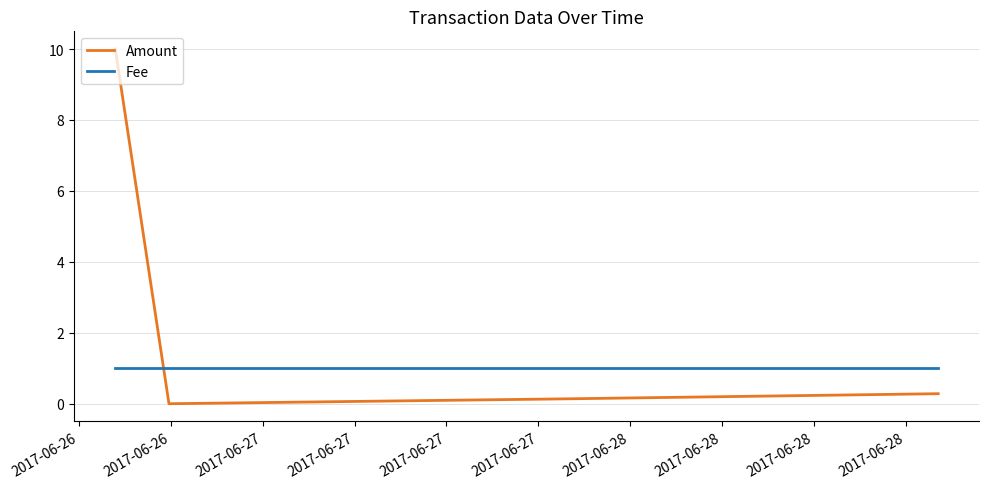

What are all the series names shown in the legend?

Amount, Fee